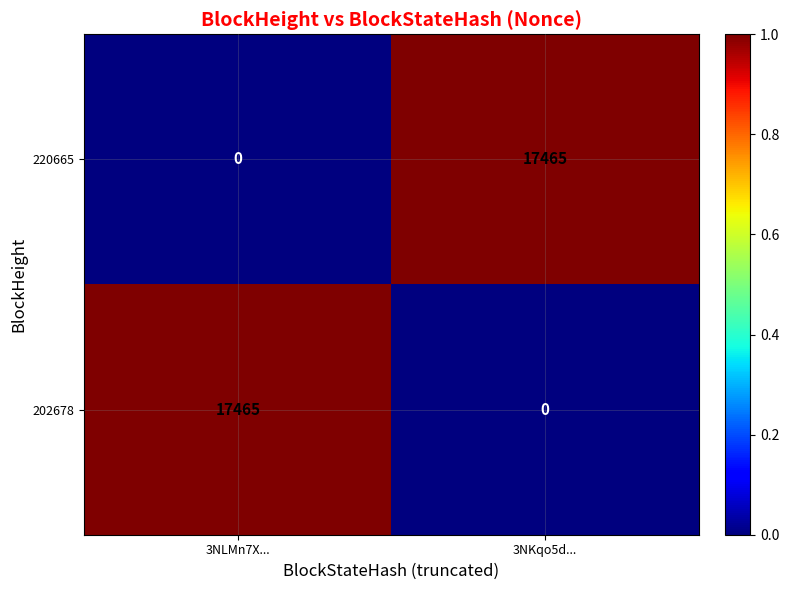

What is the greatest value displayed?

17465